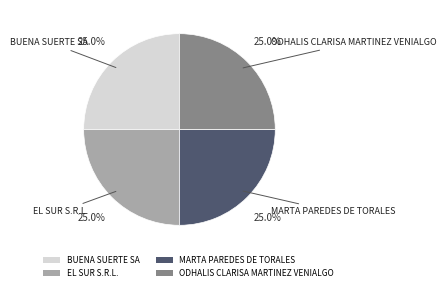

Is there any slice that represents more than half of the pie?

No